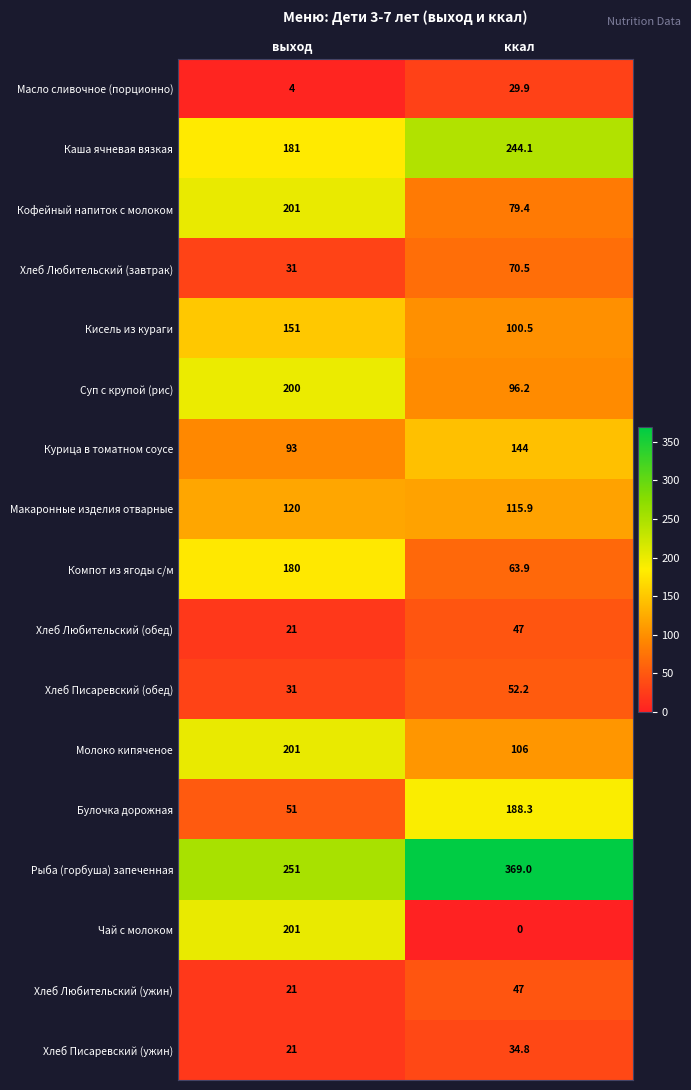

Which series changed the most between выход and ккал?

Чай с молоком